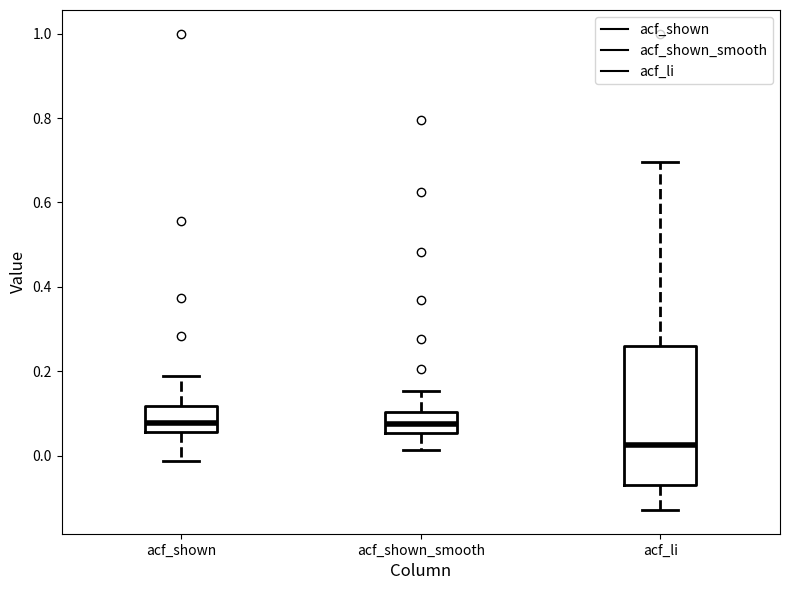

Reading left to right, transcribe this box plot: for each box, give where its median line is, the range the box spans, and where its two whiskers end, as read against the y-axis. The values are not printed on the chart, so give them approximately, as read against the axis.

acf_shown: median 0.08, box 0.06 to 0.12, whiskers -0.02 to 0.18
acf_shown_smooth: median 0.08, box 0.06 to 0.10, whiskers 0.02 to 0.16
acf_li: median 0.02, box -0.06 to 0.26, whiskers -0.12 to 0.70